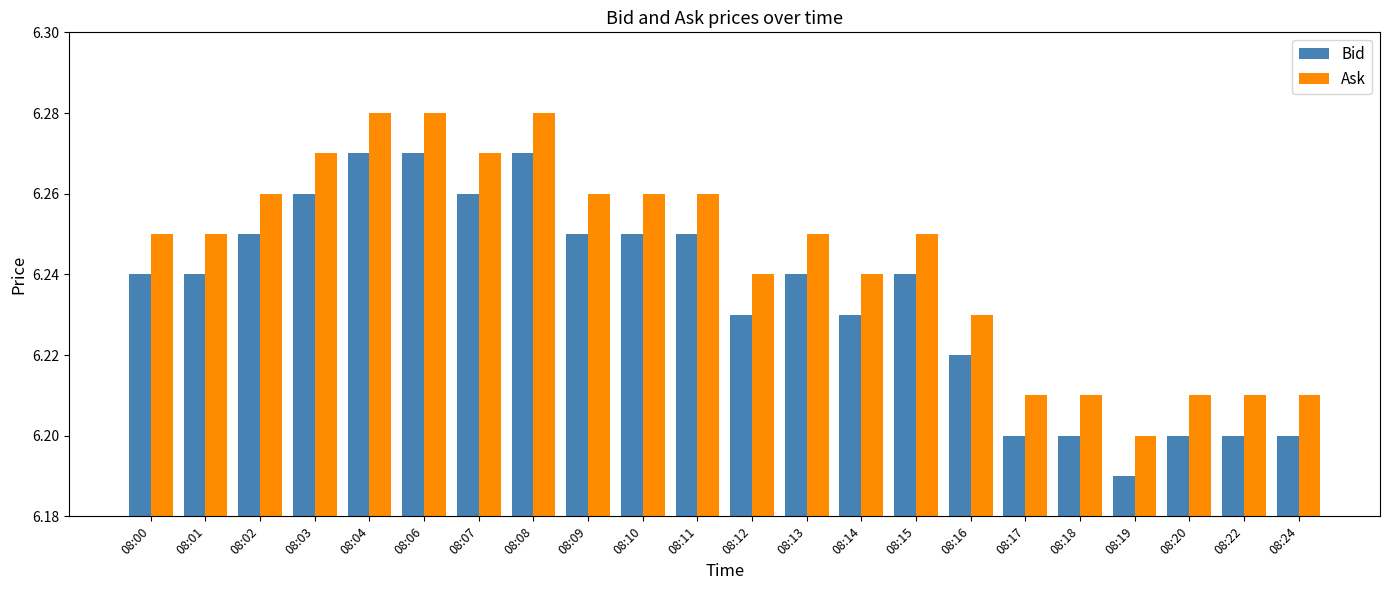

List the series in order of their peak value, lowest first.

Bid, Ask